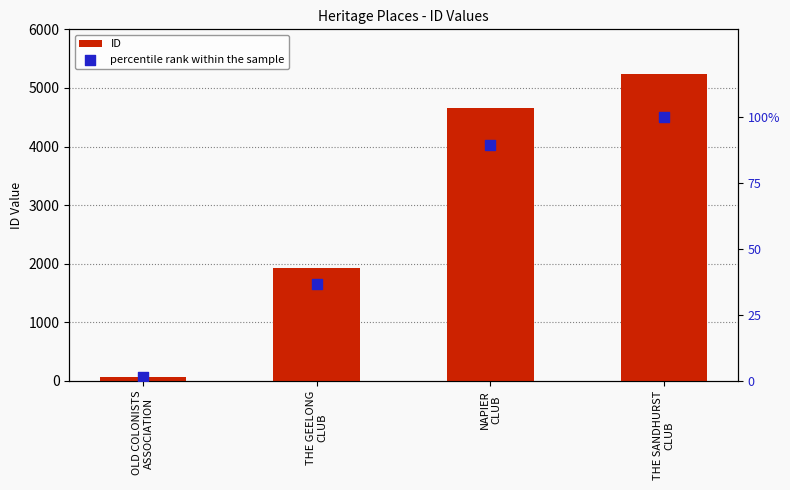

Which series has the largest total across all categories?

ID